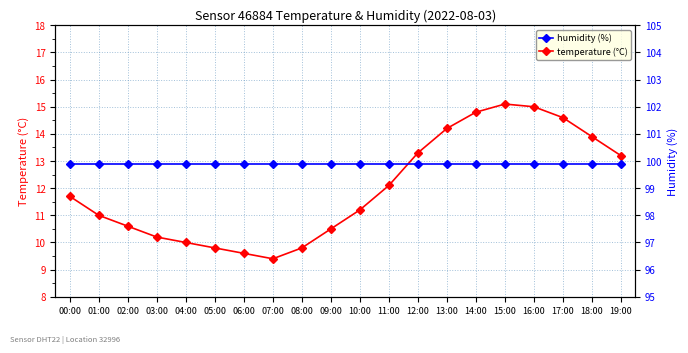

What is the difference between the second highest and minimum values in the temperature series?

5.6